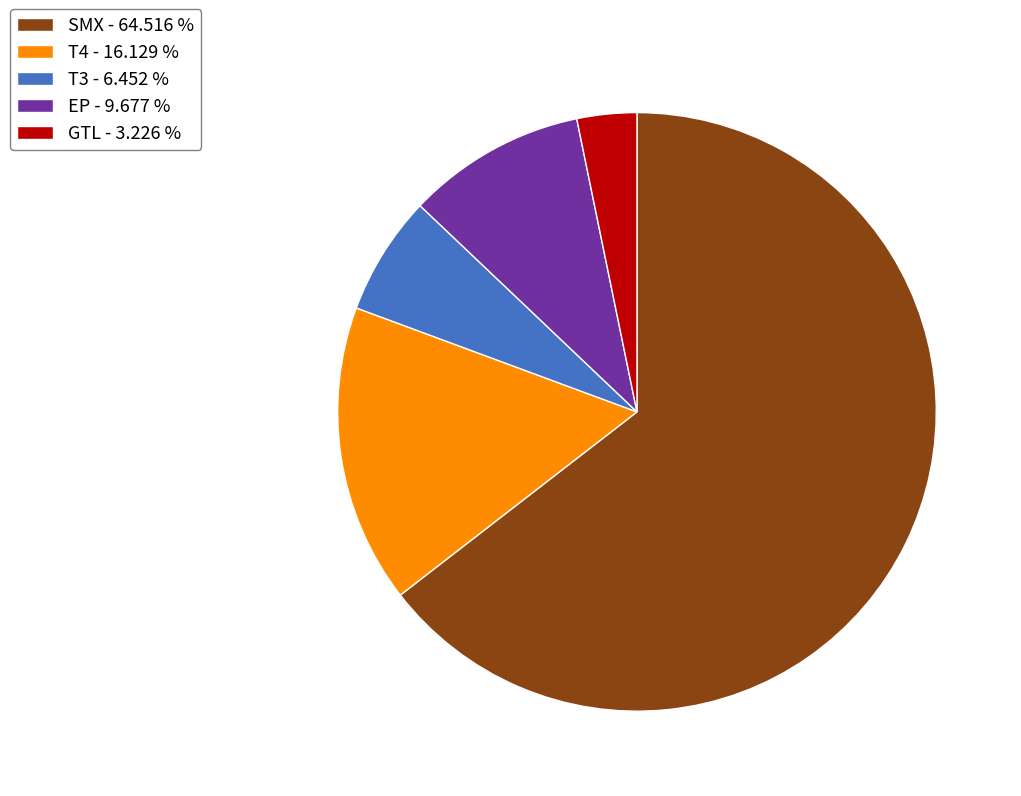

What is the smallest slice in the pie chart?

GTL